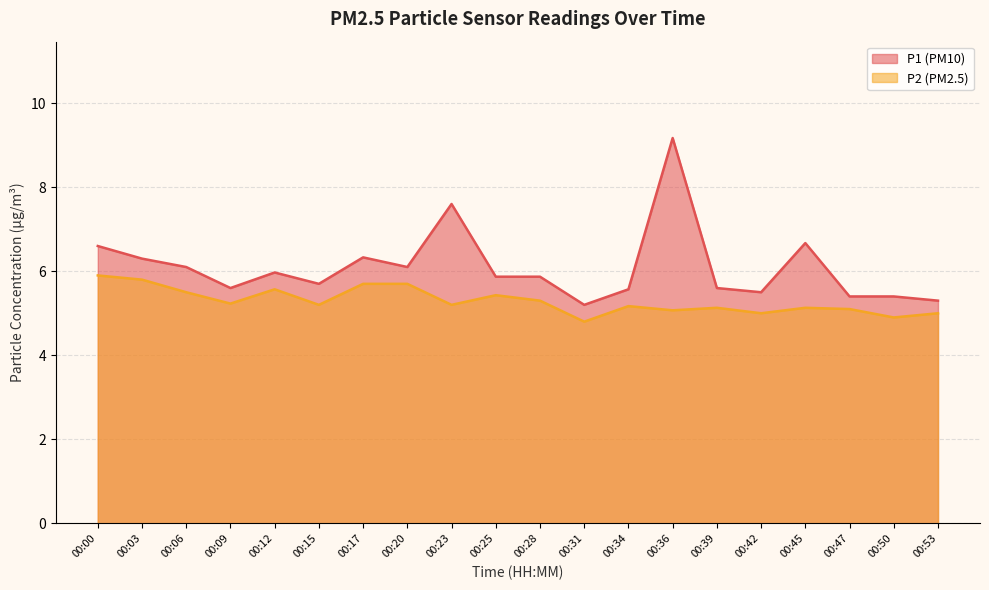

How many data points in P2 are above 5?

16